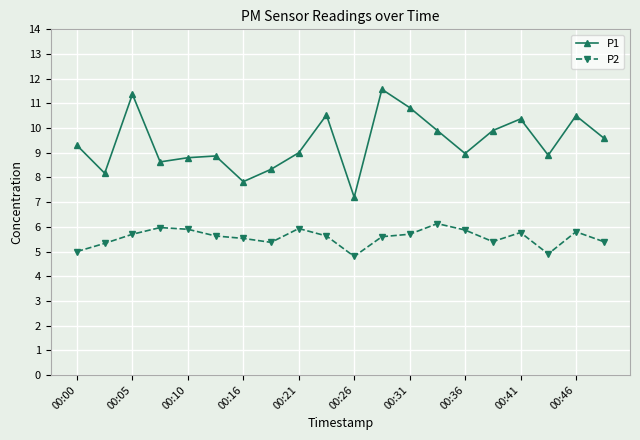

What is the maximum value shown in the chart?

11.6